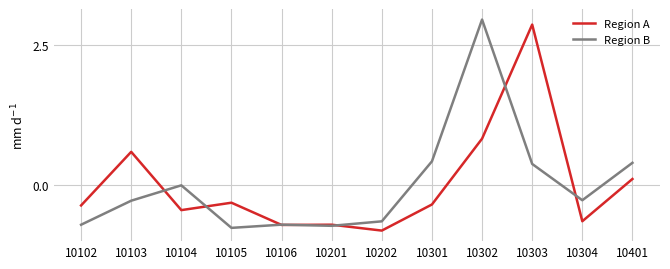

What is the difference between the maximum and minimum values in the Region B series?

3.7